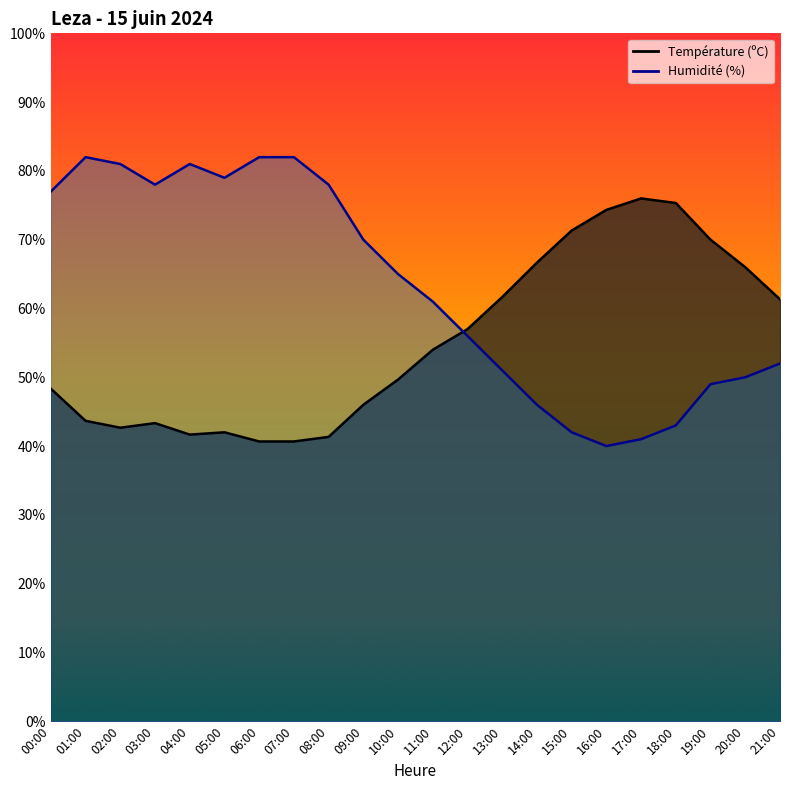

Between 00:00 and 21:00, which series saw the biggest shift?

Humidité (%)